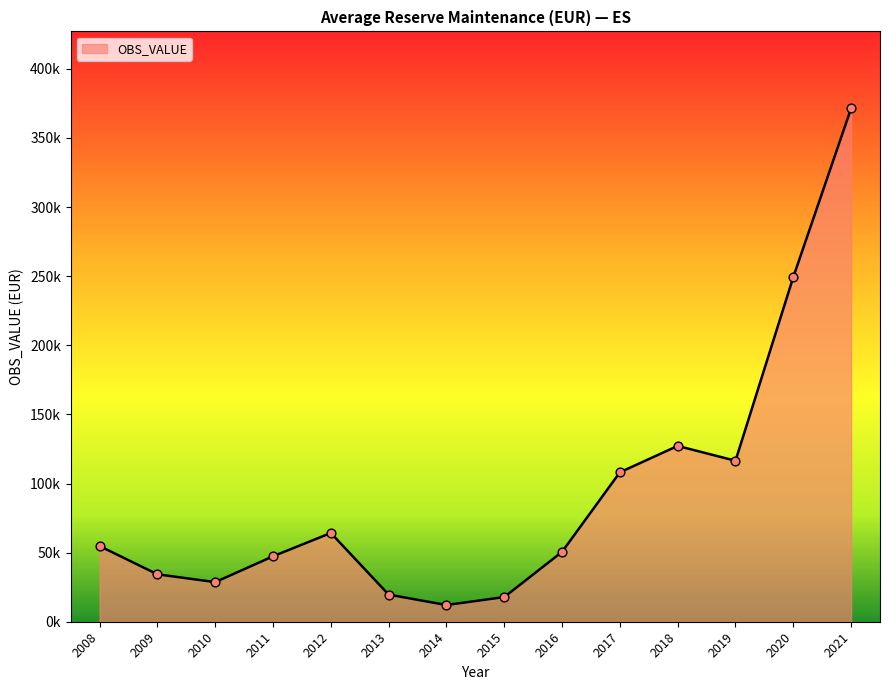

What is the change in value from 2013 to 2019?

+96824.4